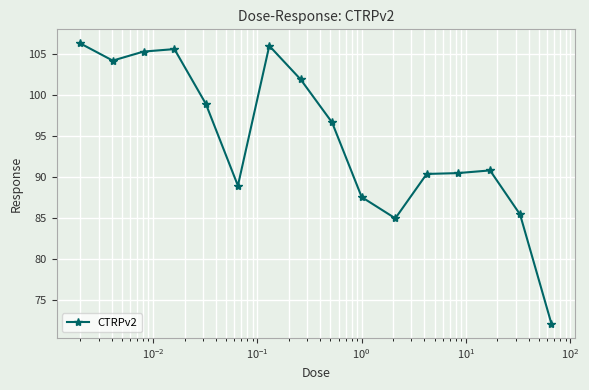

How many lines are shown in the chart?

1